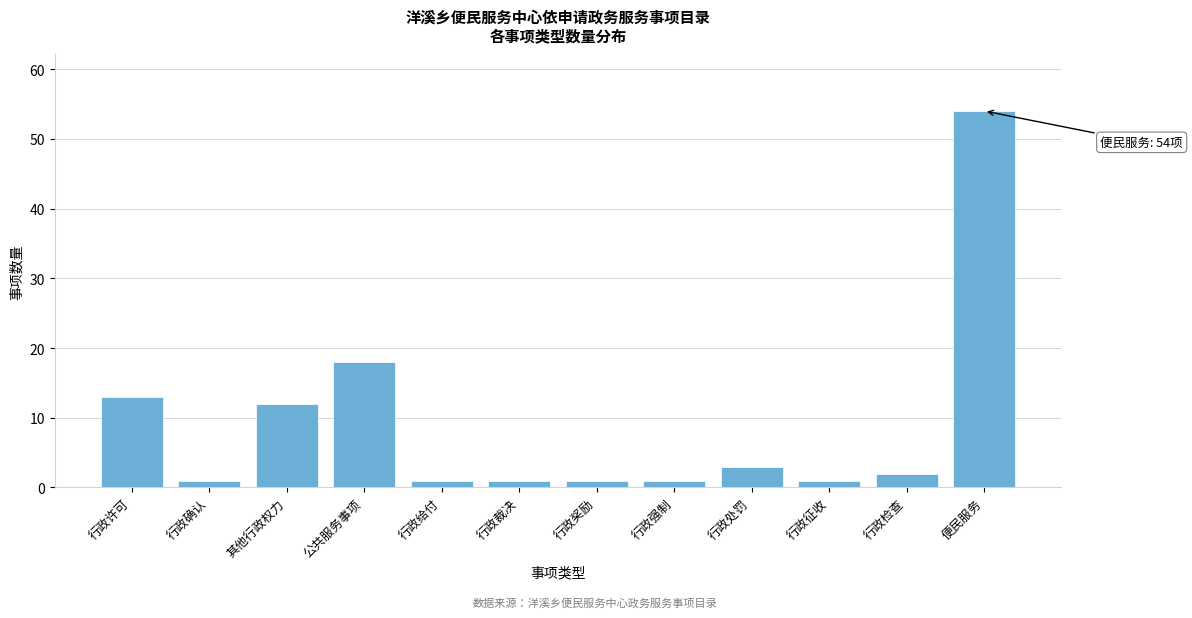

Reading left to right, extract all data points from this chart.

13	1	12	18	1	1	1	1	3	1	2	54